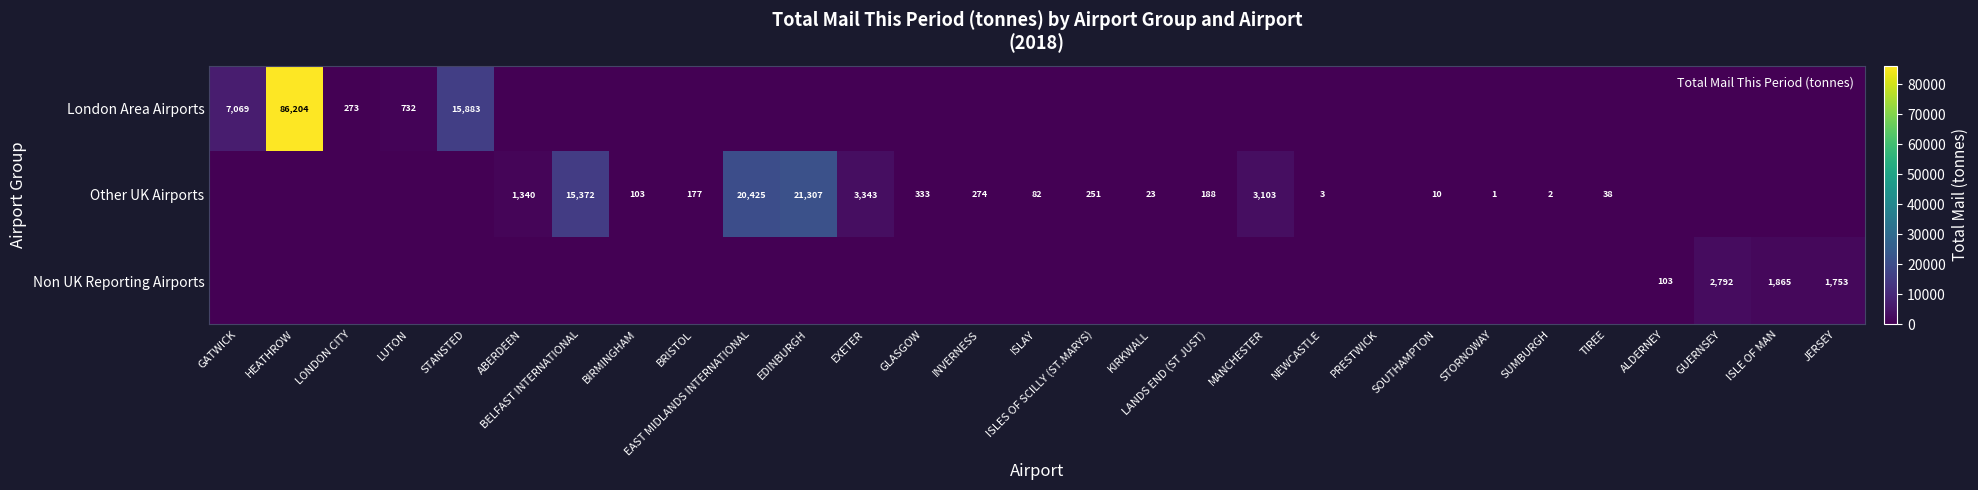

True or false: Other UK Airports has a value of 103.4 at BIRMINGHAM.

True